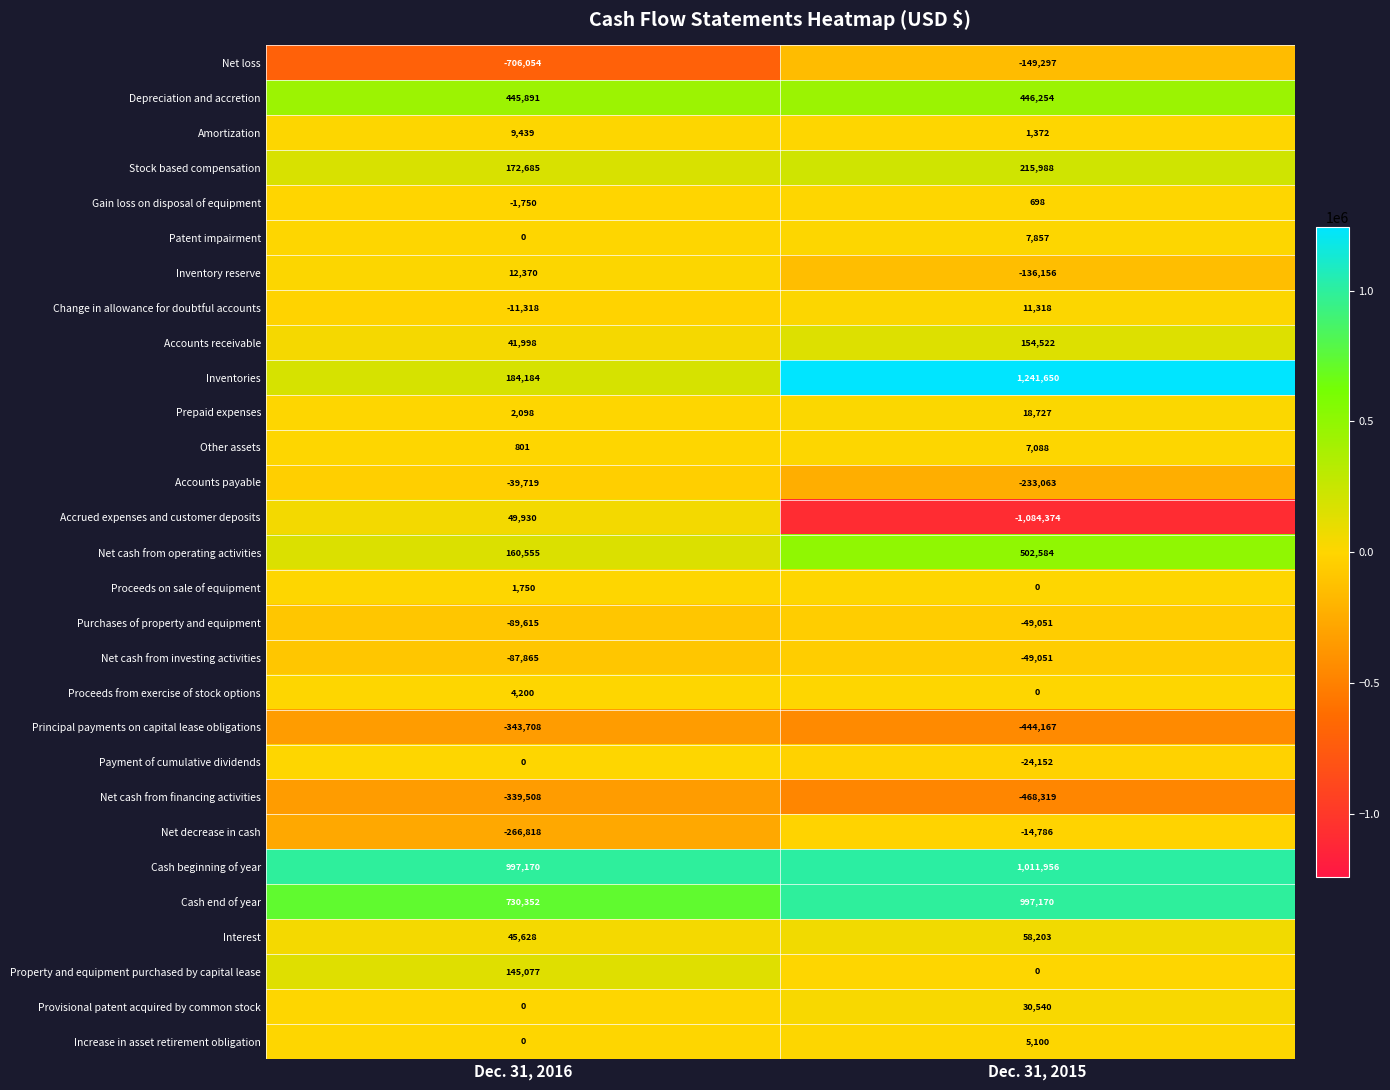

At which category is the sum across all series the highest?

Dec. 31, 2015